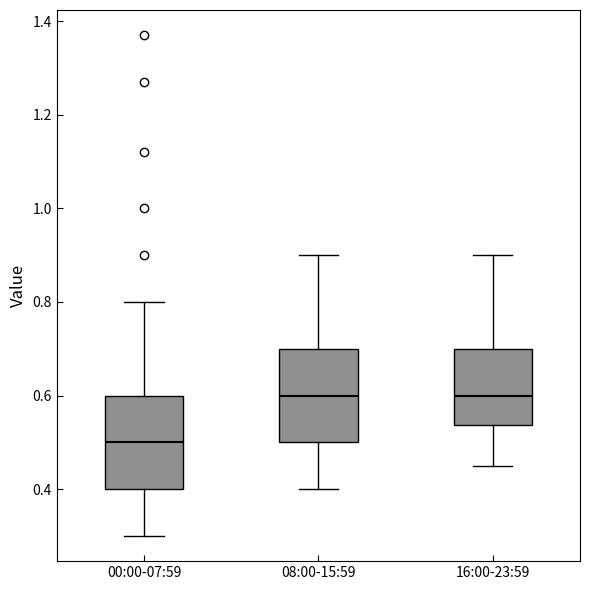

Reading left to right, read every box against the y-axis: the position of its median line, the range the box covers, and the ends of its whiskers. The values are not printed on the chart, so give them approximately, as read against the axis.

00:00-07:59: median 0.50, box 0.40 to 0.60, whiskers 0.30 to 0.80
08:00-15:59: median 0.60, box 0.50 to 0.70, whiskers 0.40 to 0.90
16:00-23:59: median 0.60, box 0.54 to 0.70, whiskers 0.46 to 0.90